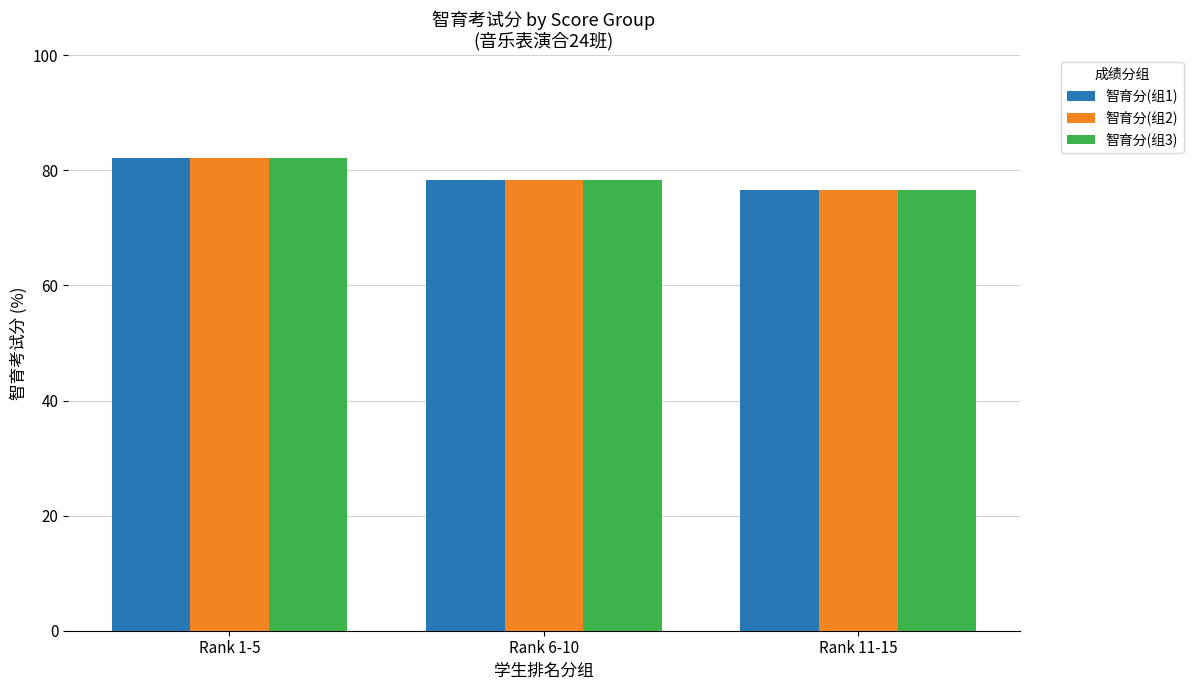

Are the bars horizontal?

No